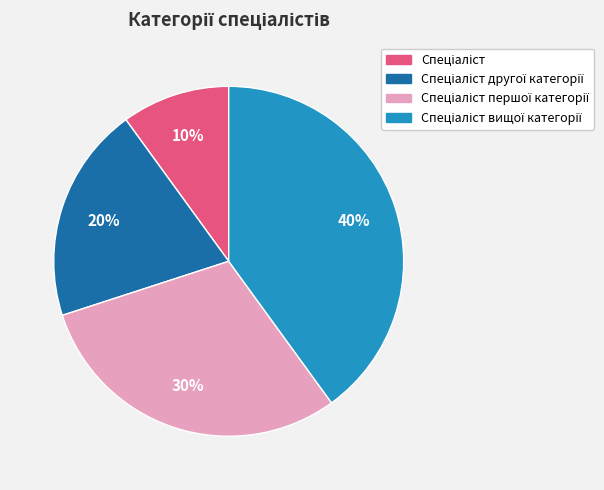

To the nearest percent, what is the difference between the largest and smallest slice percentages?

30%